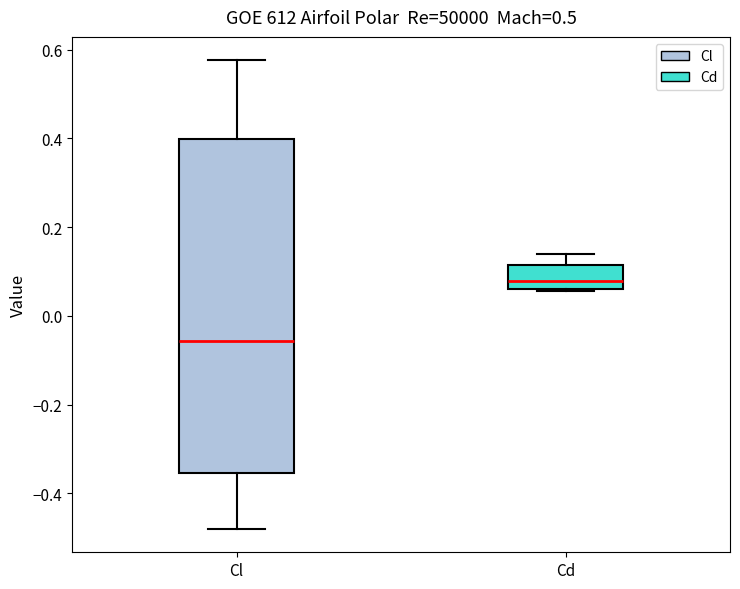

Comparing the boxes themselves (not the whiskers), which one is the tallest?

Cl